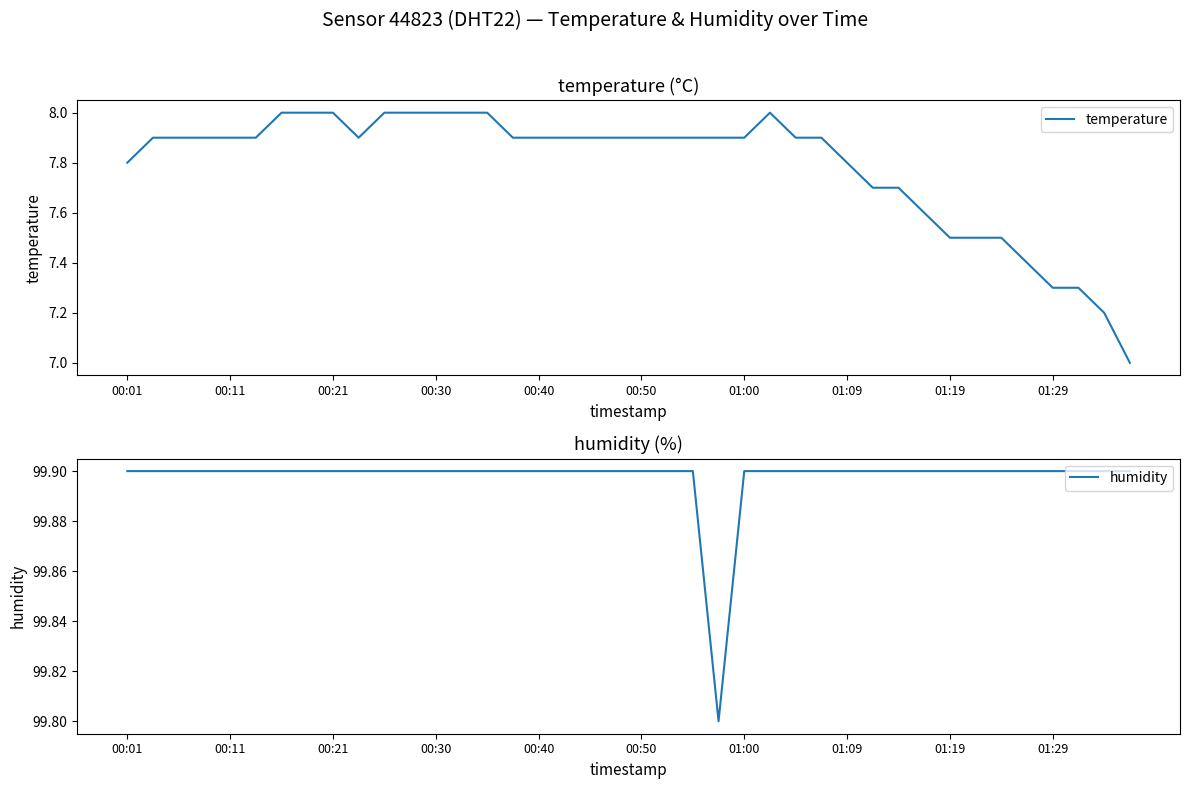

What is the sum of all humidity values?

3995.9